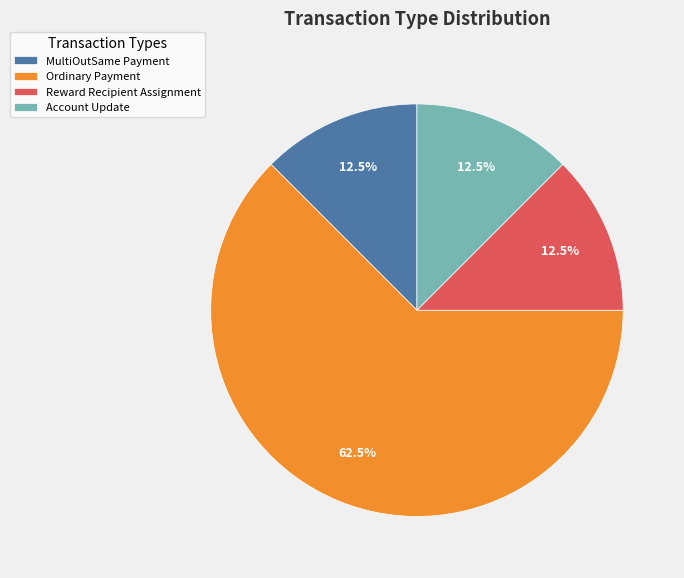

What is the ratio of the value at Ordinary Payment to the value at Reward Recipient Assignment?

5.0